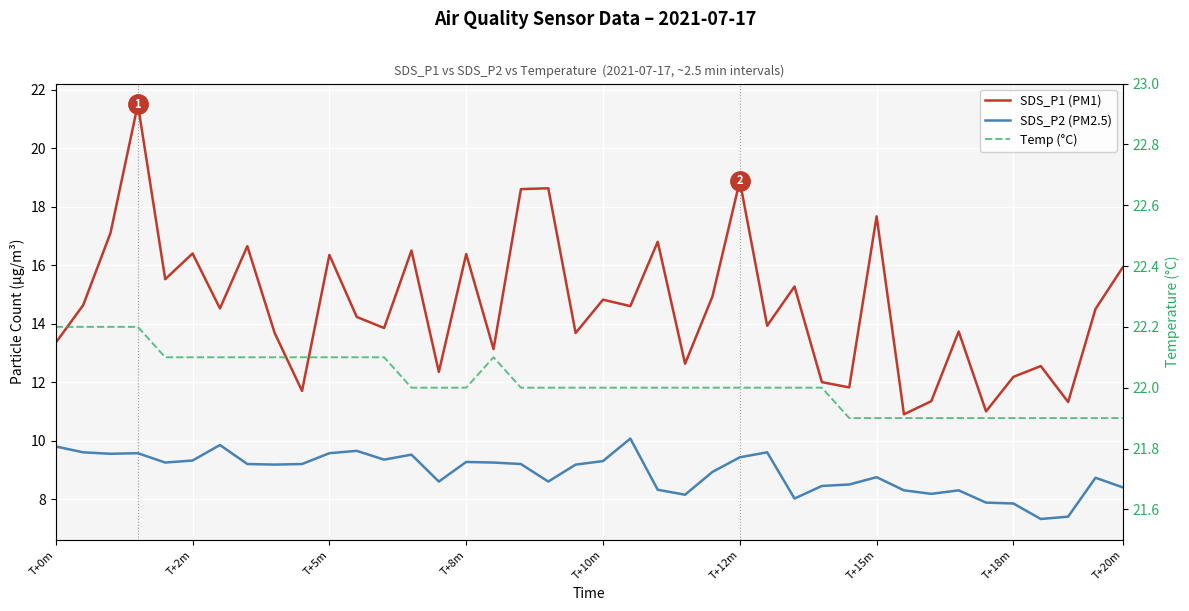

True or false: SDS_P1 (PM1) has a value of 3.8 at 24.

False